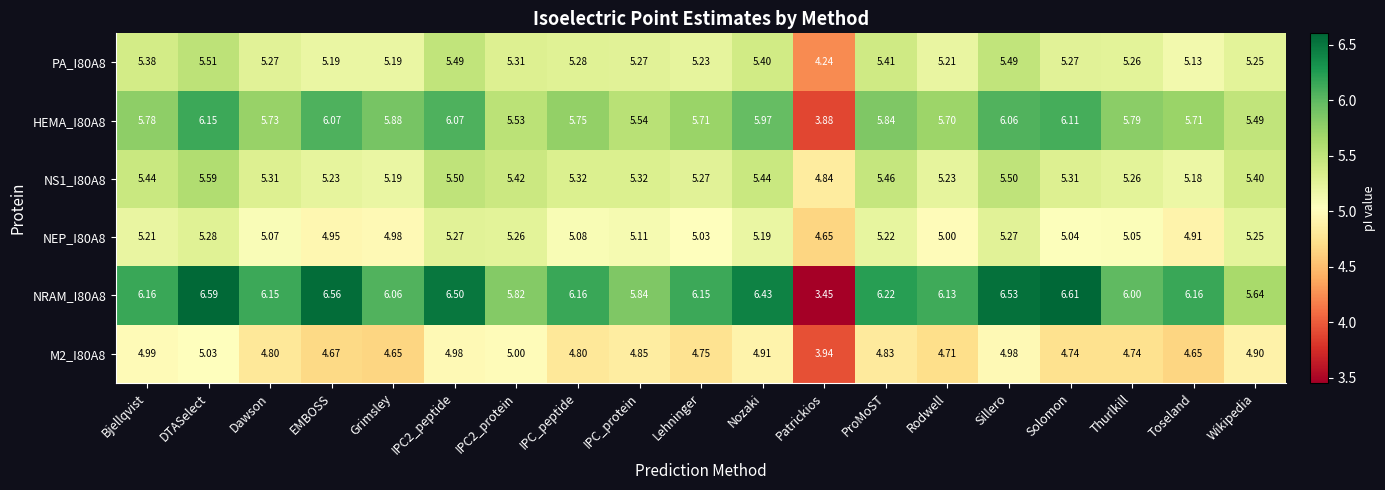

Where is NRAM_I80A8 nearest to the value 5?

Wikipedia